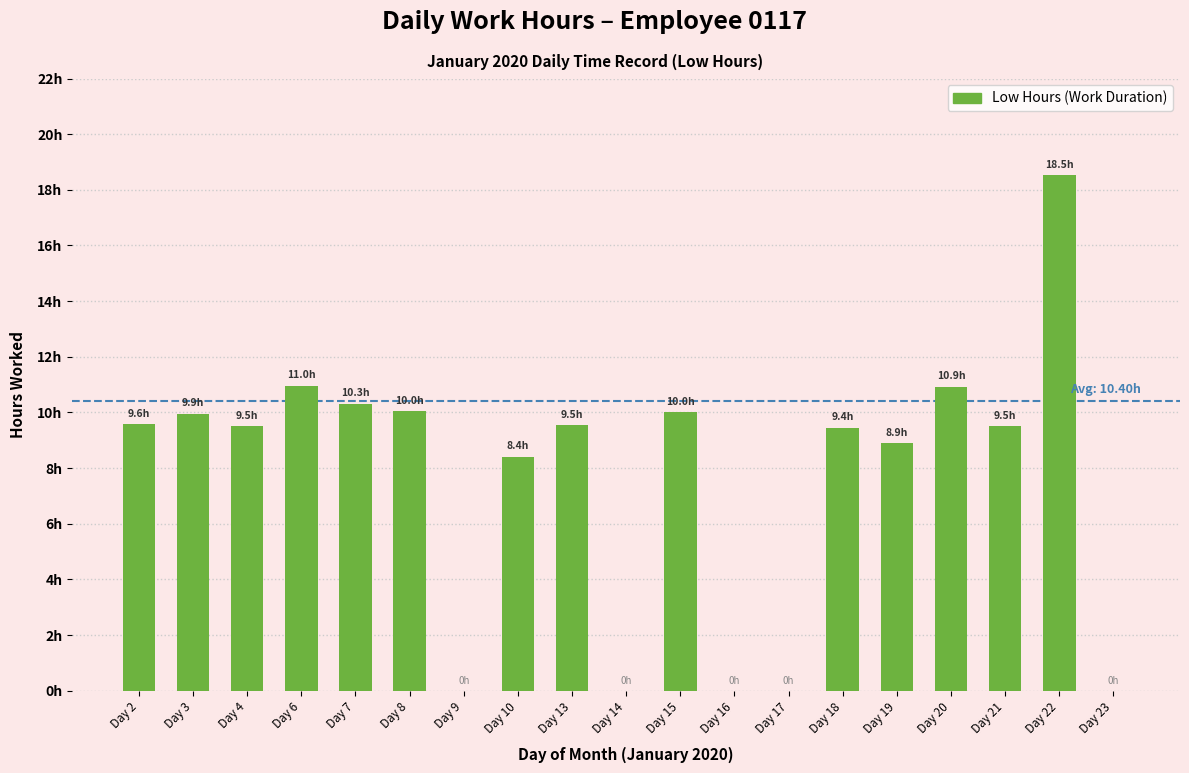

Is it true that the value at Day 9 is 0.0?

True